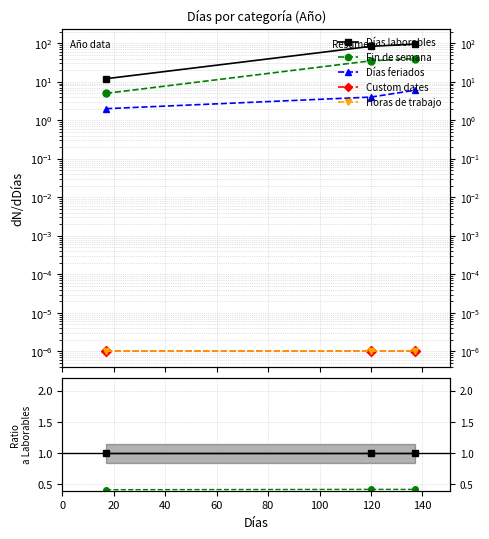

What is the maximum value shown in the chart?

95.0